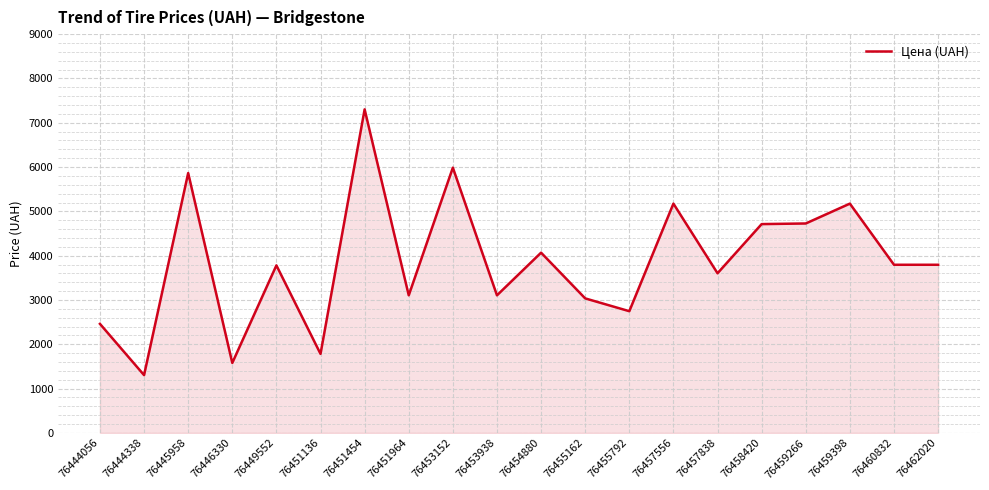

What is the difference between the values at 76455162 and 76445958?

2829